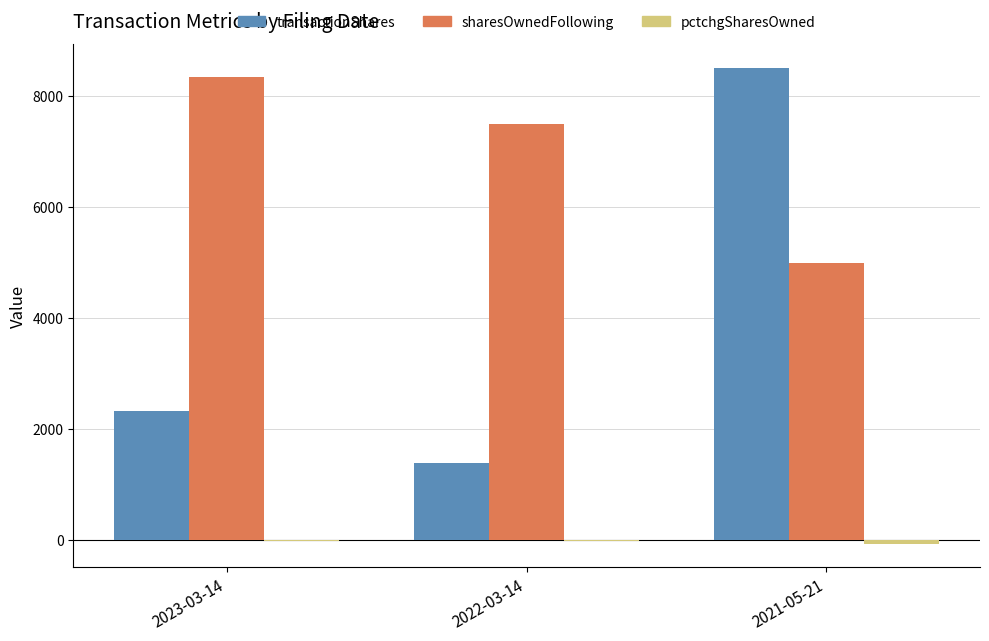

Which category has the highest value in the sharesOwnedFollowing series?

2023-03-14